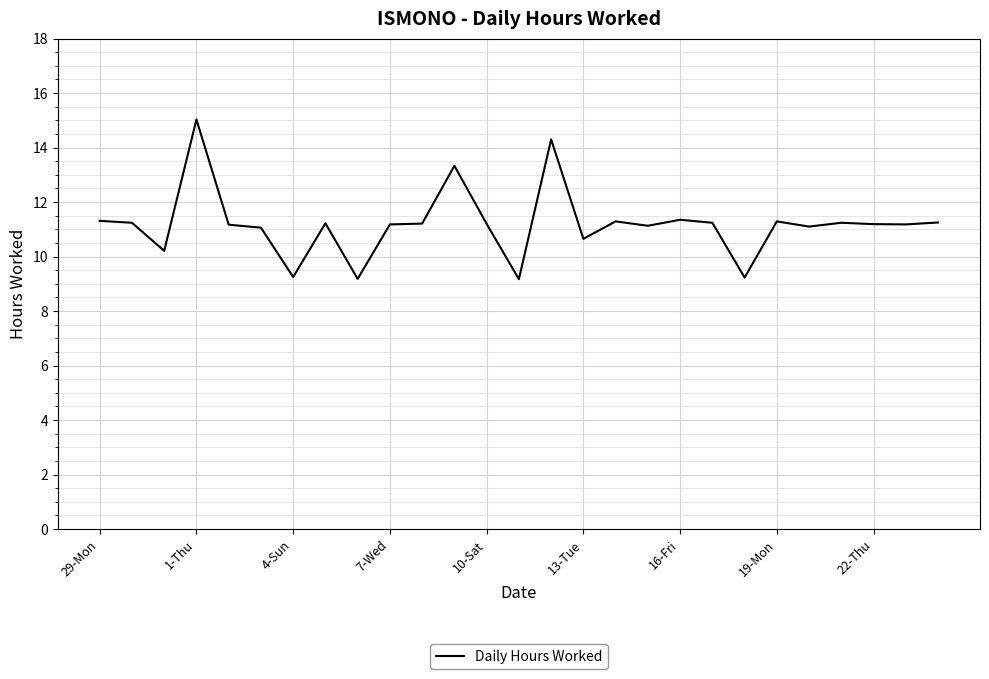

What is the minimum value shown in the chart?

9.2